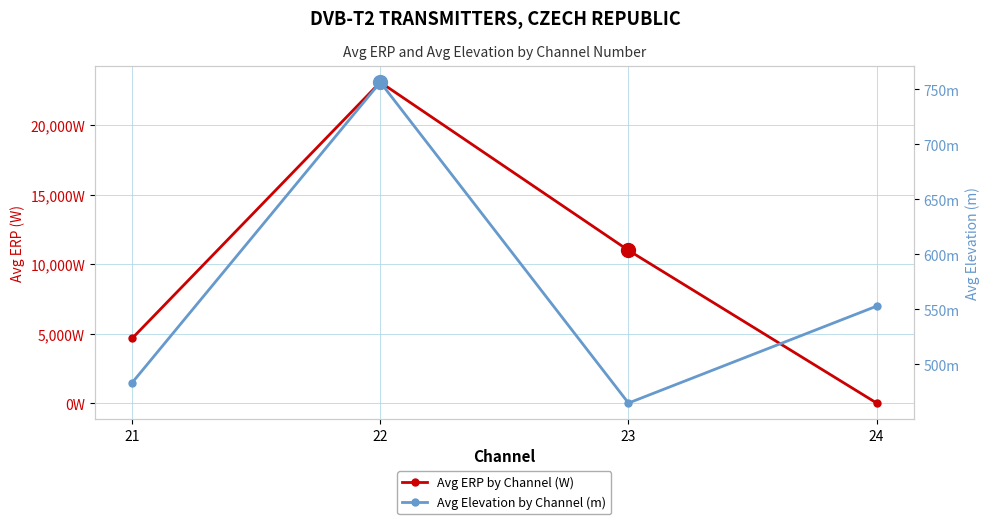

Reading left to right, list all the values displayed in this chart.

Avg ERP by Channel (W): 4668.1	23063.8	10988.8	25.0
Avg Elevation by Channel (m): 483.4	756.6	464.9	553.0